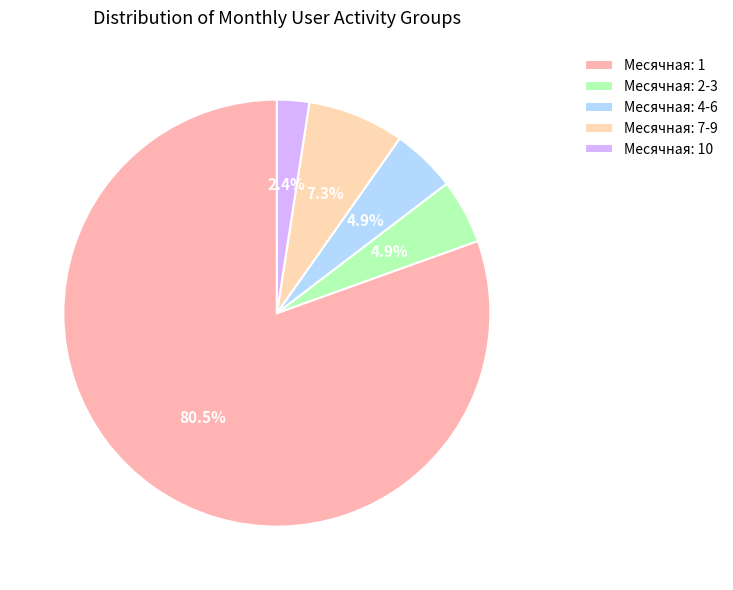

Count the number of slices in the pie.

5